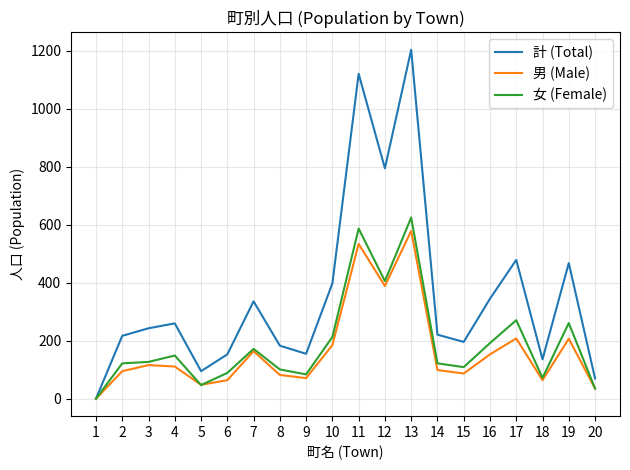

How many positive values does the 計 (Total) series have?

19